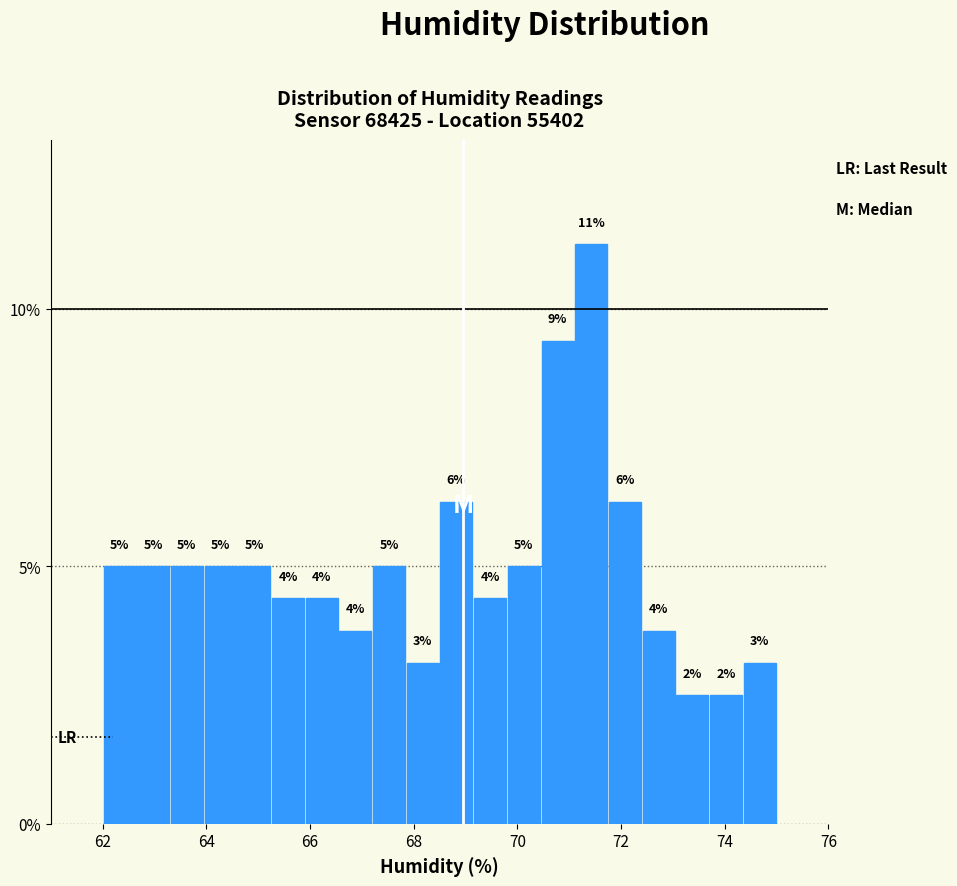

Around what value on the x-axis is the tallest bar? Give the approximate position of its centre, as read against the axis.

71.4